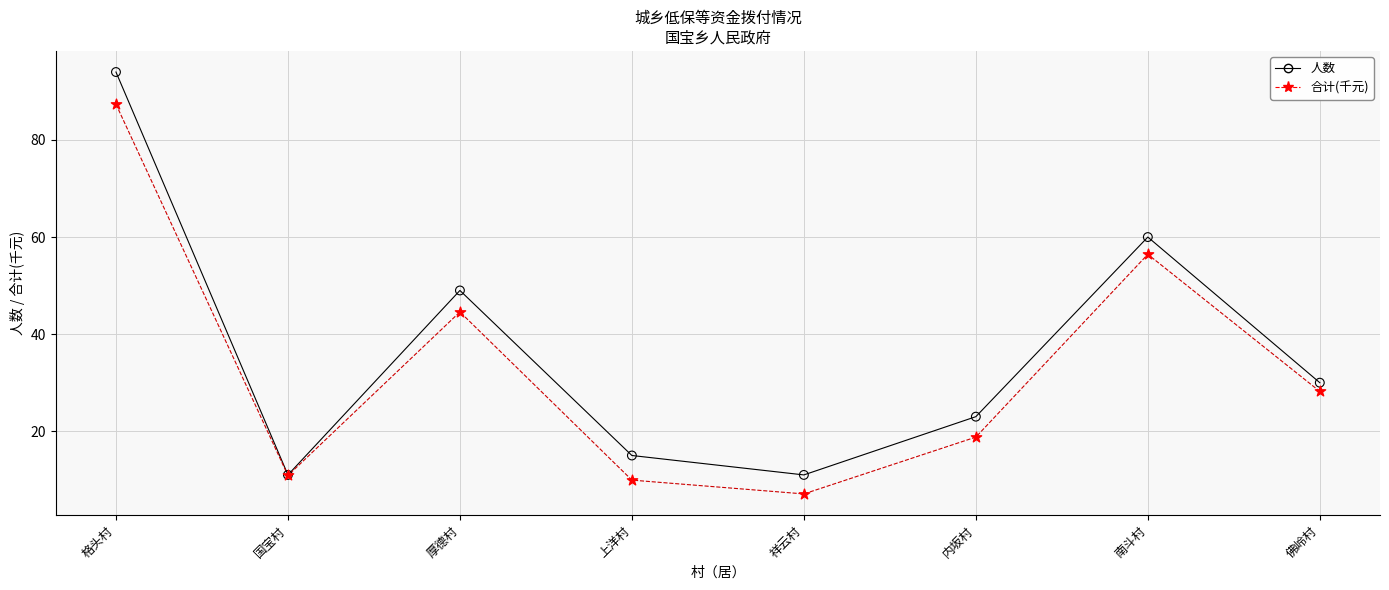

What is the difference between the highest and lowest values at 南斗村?

3.6